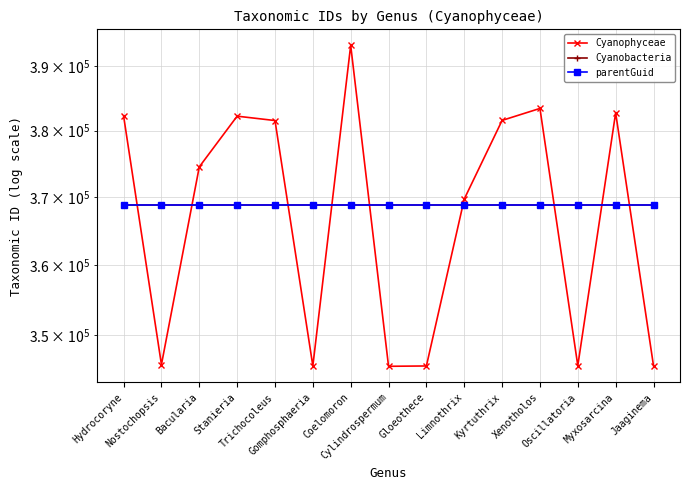

What is the highest value of the Cyanophyceae series?

393242